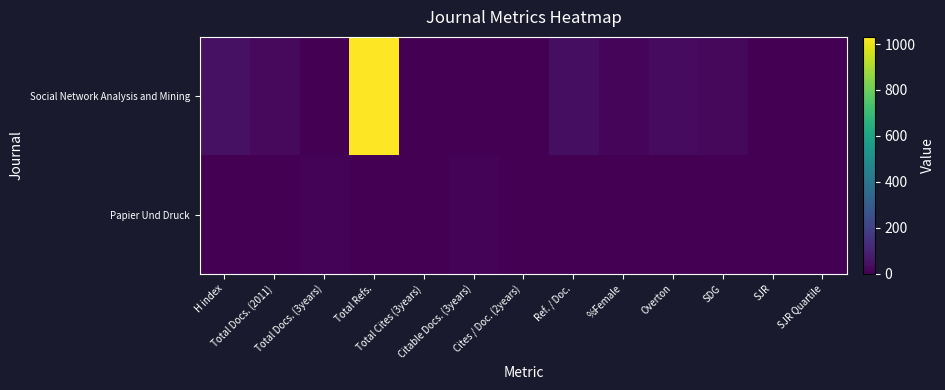

How many distinct data groups are displayed?

2